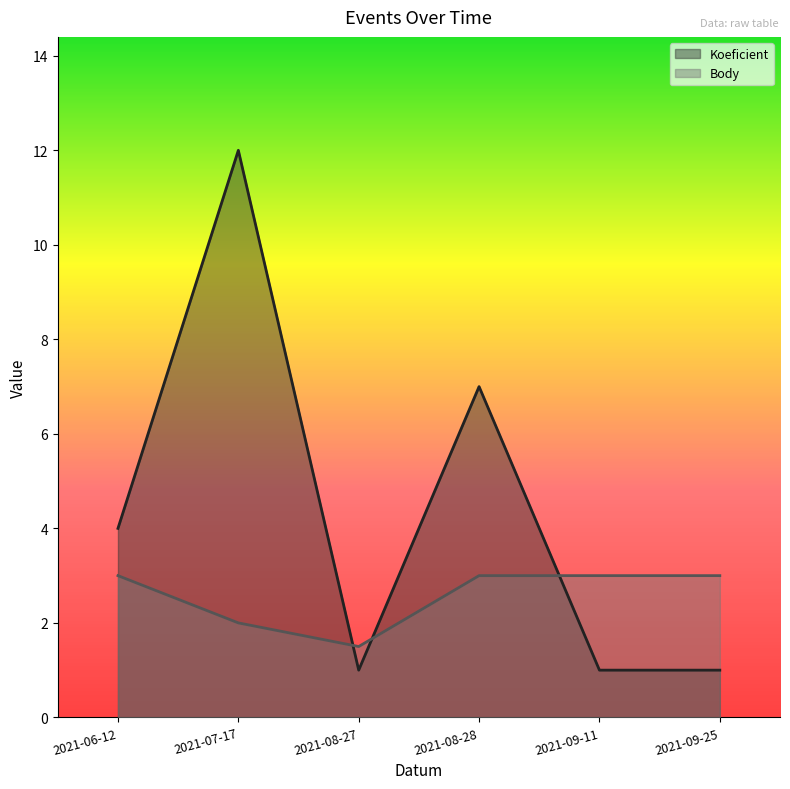

How many interior local valleys does the Body series have?

1